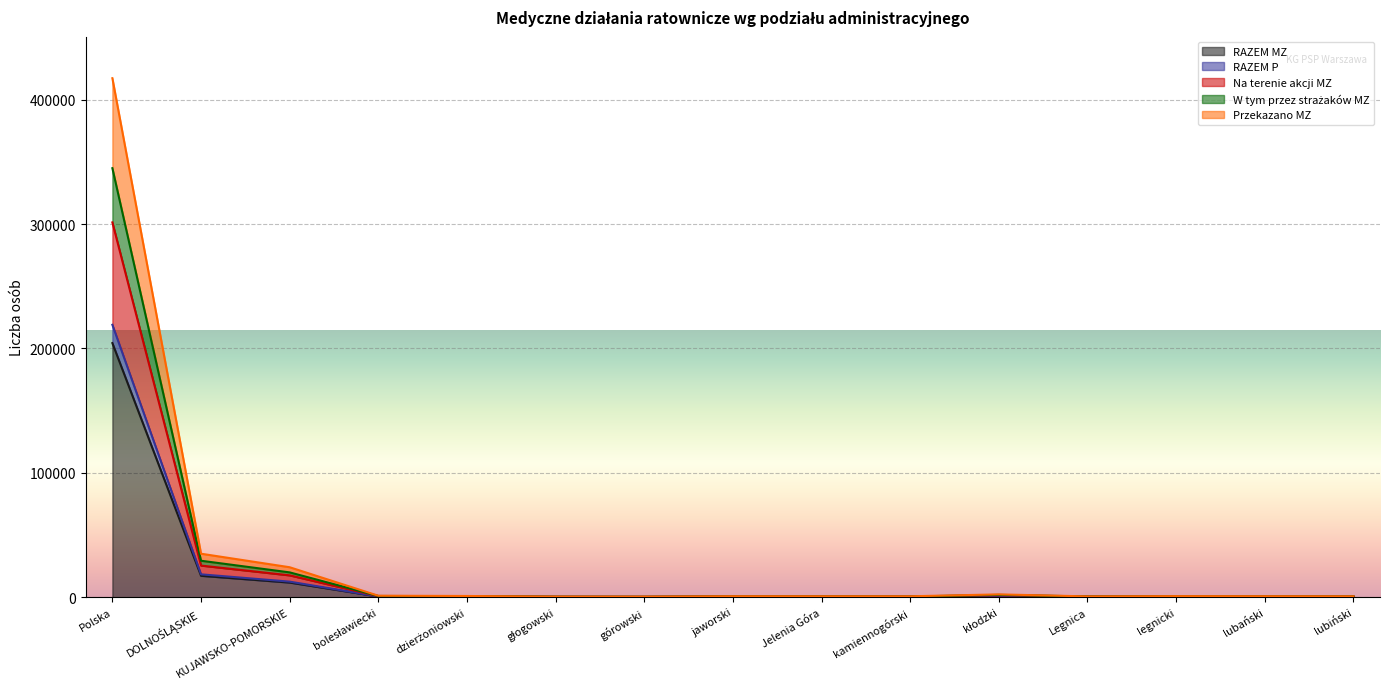

What are all the series names shown in the legend?

RAZEM MZ, RAZEM P, Na terenie akcji MZ, W tym przez strażaków MZ, Przekazano MZ